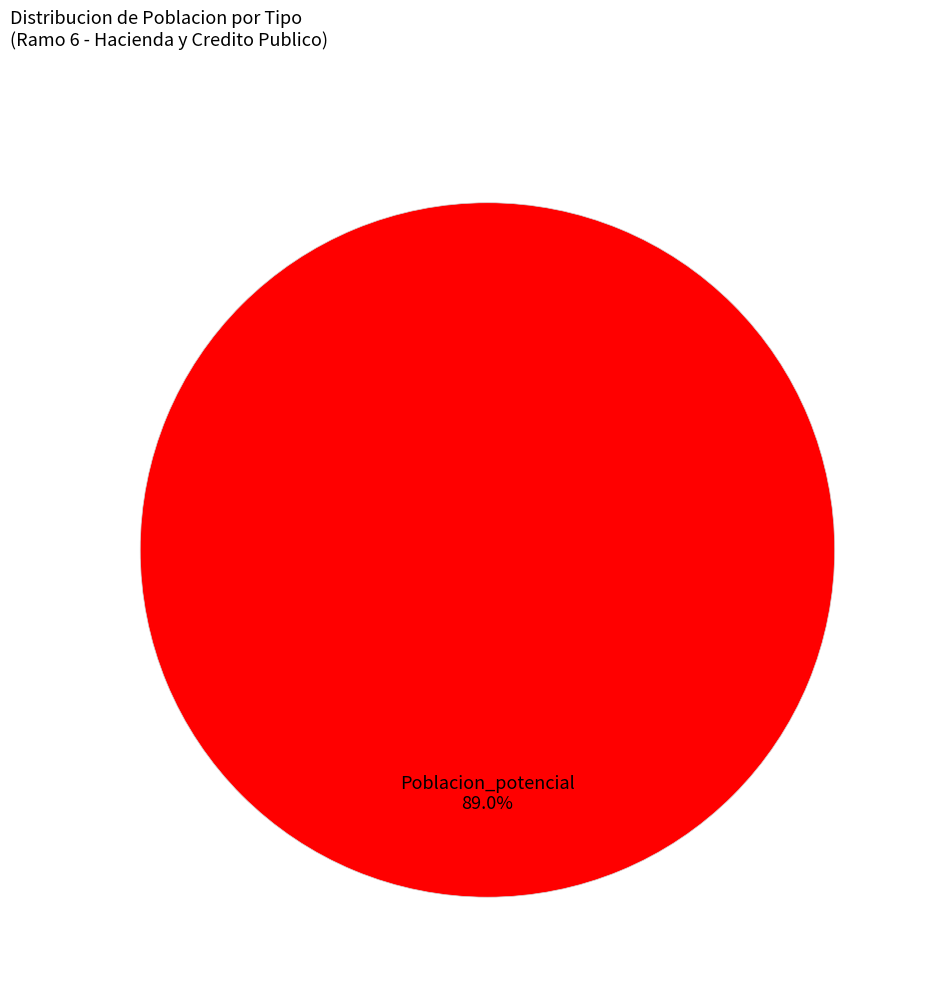

To the nearest percent, what is the difference between the largest and smallest slice percentages?

89%